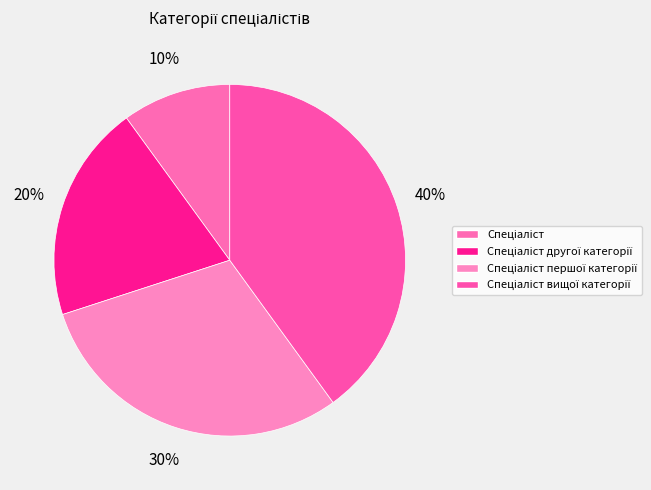

How many segments does this pie chart have?

4